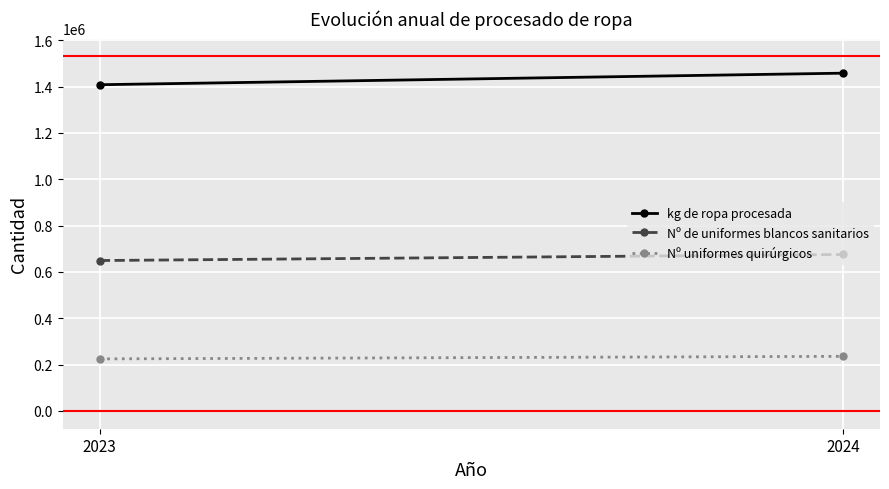

What are all the series names shown in the legend?

kg de ropa procesada, Nº de uniformes blancos sanitarios, Nº uniformes quirúrgicos